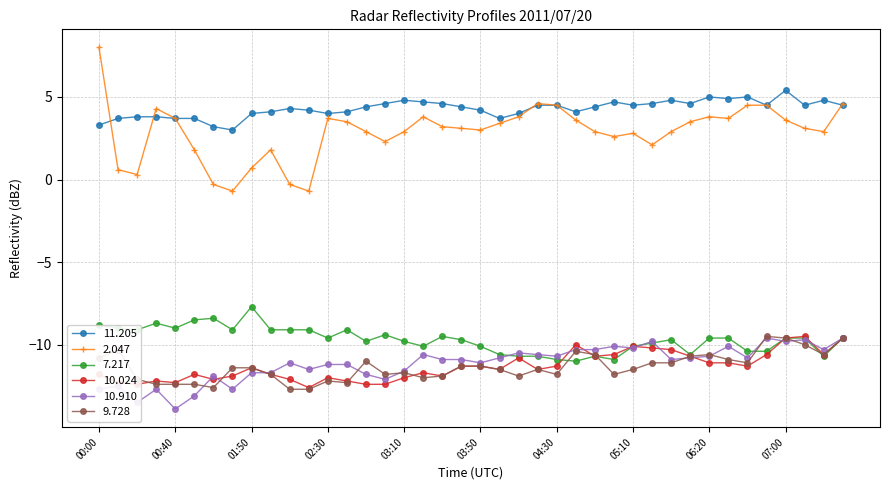

How many distinct data groups are displayed?

6